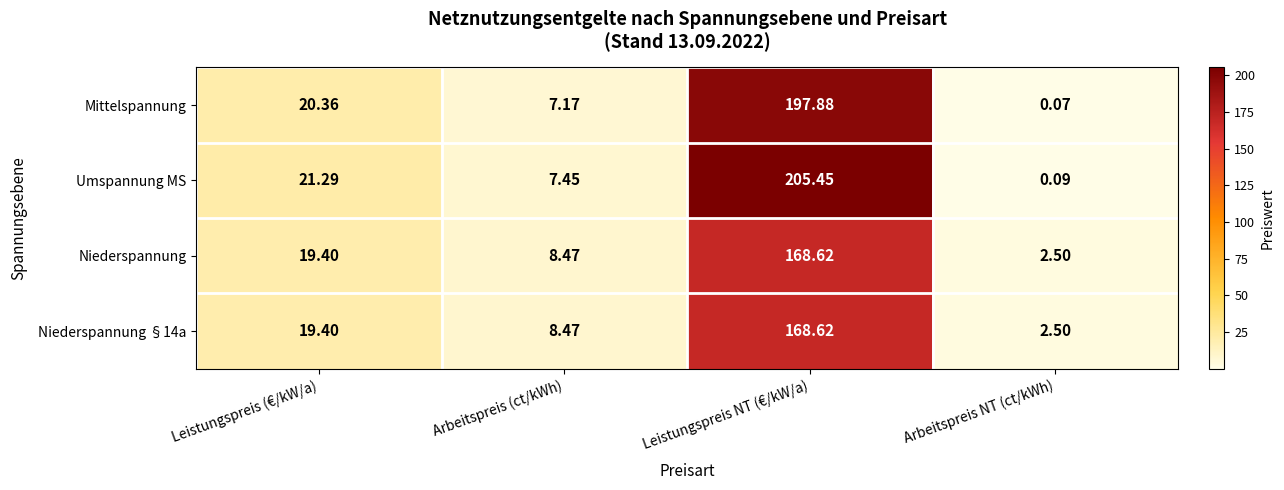

Rank the categories by Niederspannung value from lowest to highest.

Arbeitspreis NT (ct/kWh), Arbeitspreis (ct/kWh), Leistungspreis (€/kW/a), Leistungspreis NT (€/kW/a)